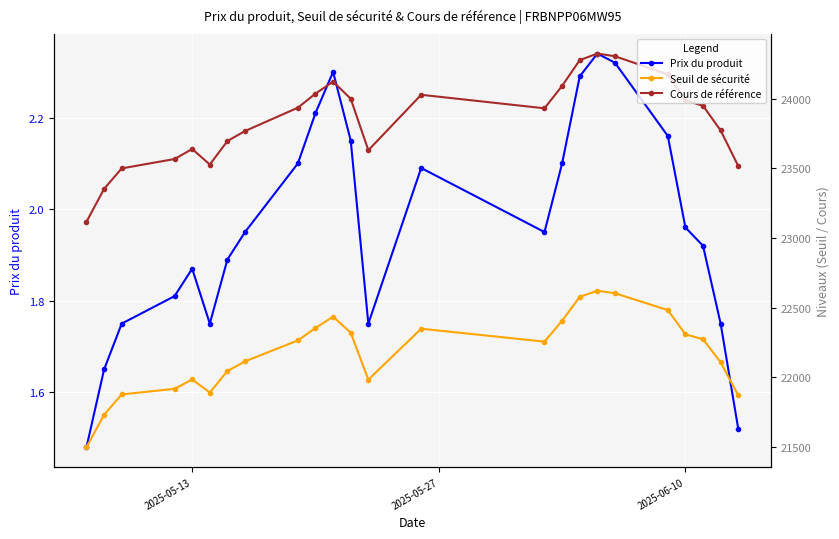

What is the value of the Cours de référence point at the 10th from the left?

24036.1